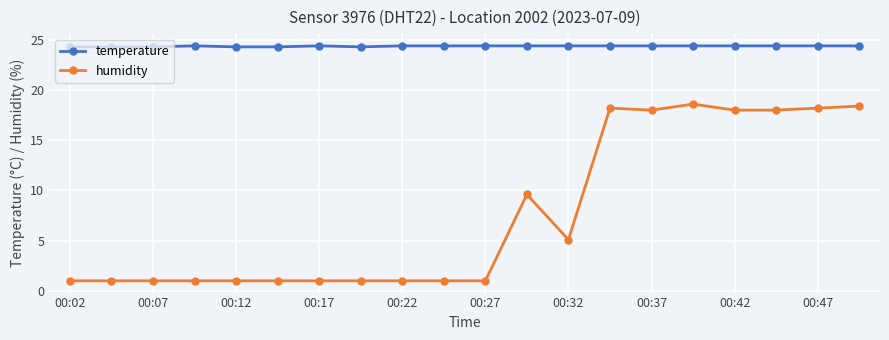

True or false: temperature and humidity intersect in this chart.

False